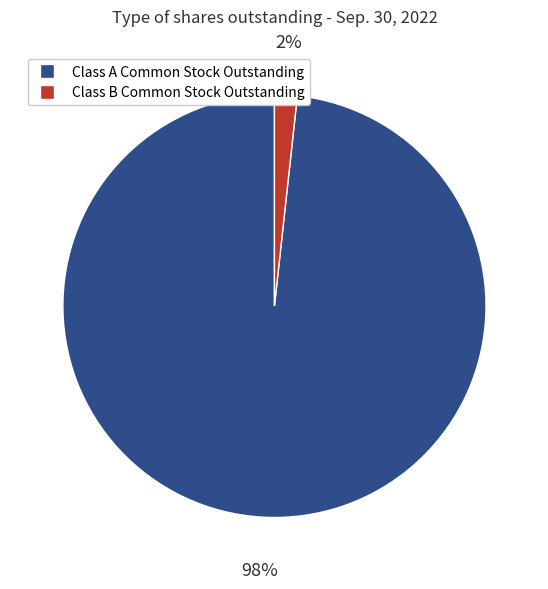

To the nearest percent, what is the average slice percentage?

50%